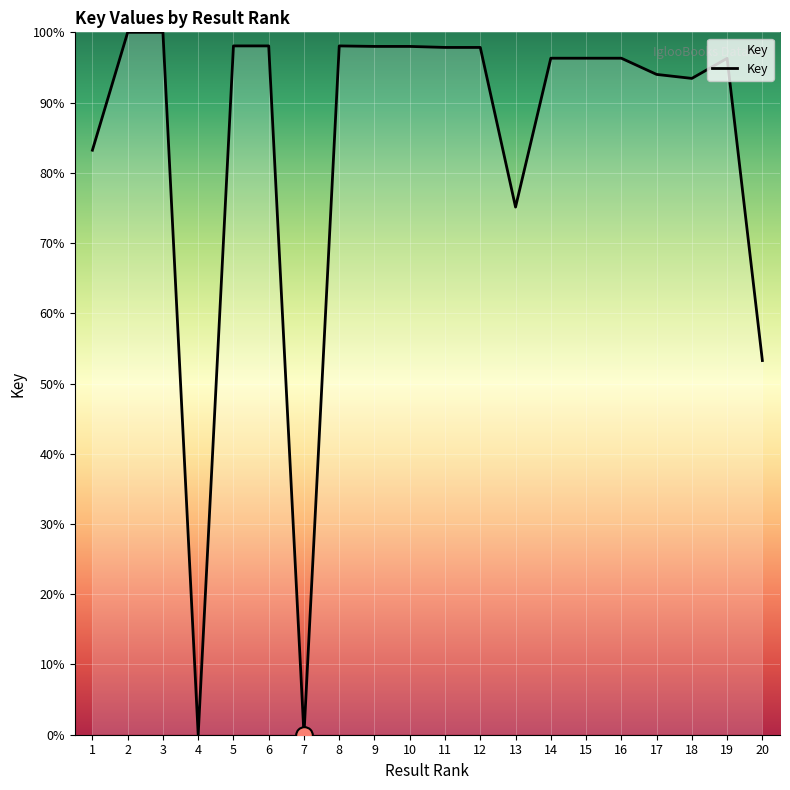

Where is the data nearest to the value 50?

20